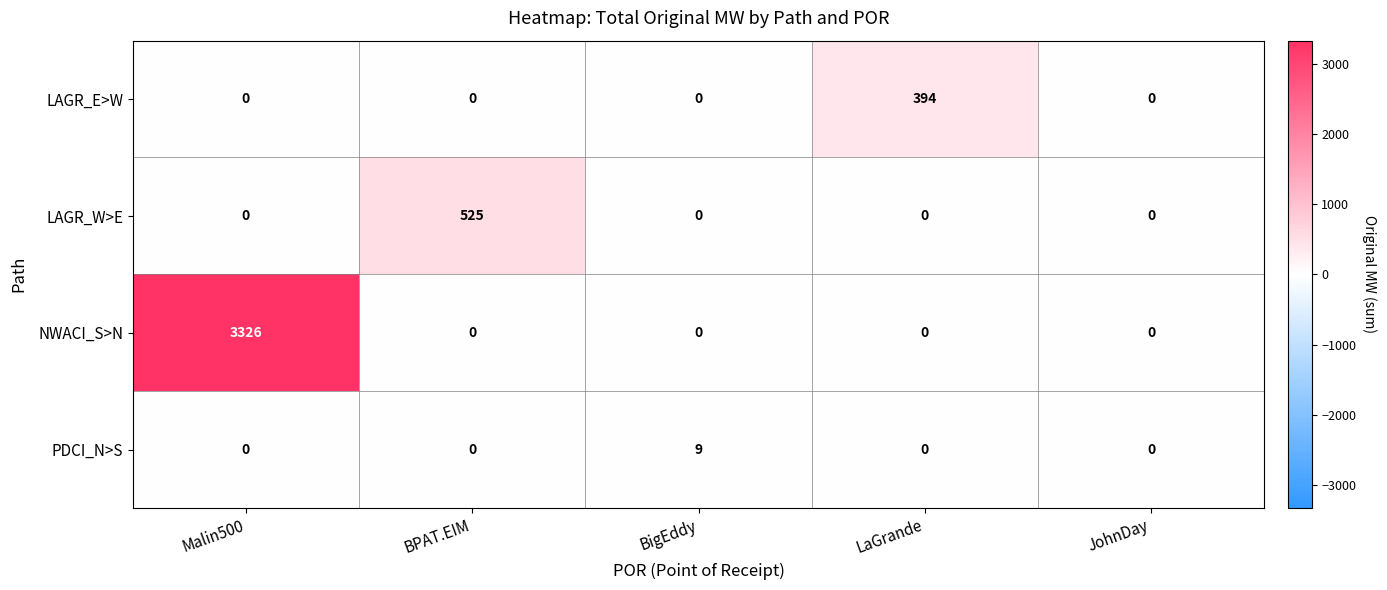

What is the difference between the PDCI_N>S values at BigEddy and LaGrande?

9